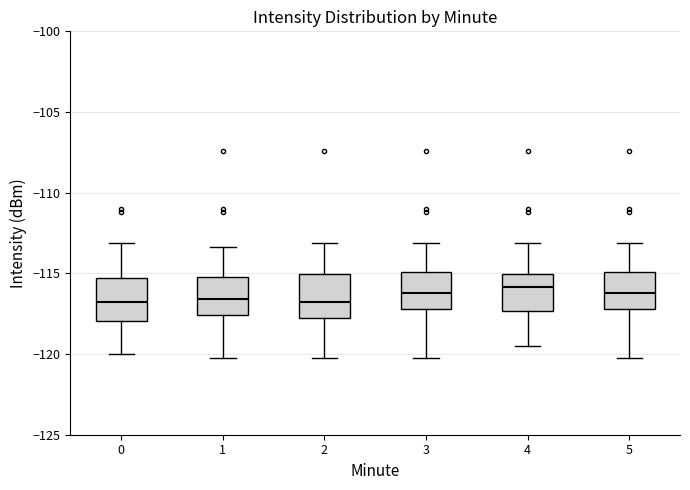

Where does the upper whisker of the box at x = 3 end on the y-axis? The values are not printed on the chart, so give them approximately, as read against the axis.

-113.0